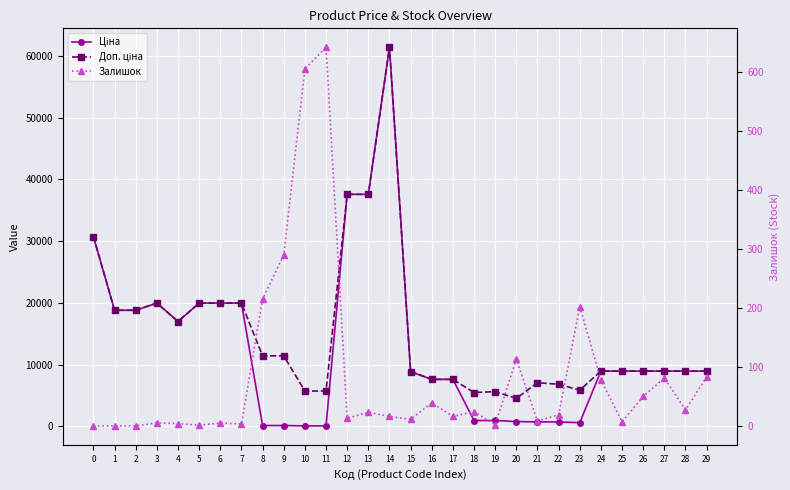

Reading left to right, what are all the values shown in this chart?

Ціна: 30717.1	18796.8	18796.8	19964.2	16976.3	19964.2	19964.2	19964.2	114.1	114.1	57.0	57.0	37593.6	37593.6	61434.3	8856.7	7596.5	7596.5	910.4	934.5	752.2	705.1	681.0	584.4	8934.1	8934.1	8934.1	8934.1	8934.1	8934.1
Доп. ціна: 30717.1	18796.8	18796.8	19964.2	16976.3	19964.2	19964.2	19964.2	11410.0	11410.0	5705.0	5705.0	37593.6	37593.6	61434.3	8856.7	7596.5	7596.5	5462.3	5607.2	4513.3	7051.3	6809.8	5843.9	8934.1	8934.1	8934.1	8934.1	8934.1	8934.1
Залишок: 0.0	0.0	0.0	5.0	4.0	1.0	5.0	3.0	215.0	290.0	605.0	642.0	13.0	23.0	16.0	11.0	39.0	16.0	24.0	2.0	113.0	8.0	19.0	202.0	78.0	7.0	50.0	81.0	27.0	83.0